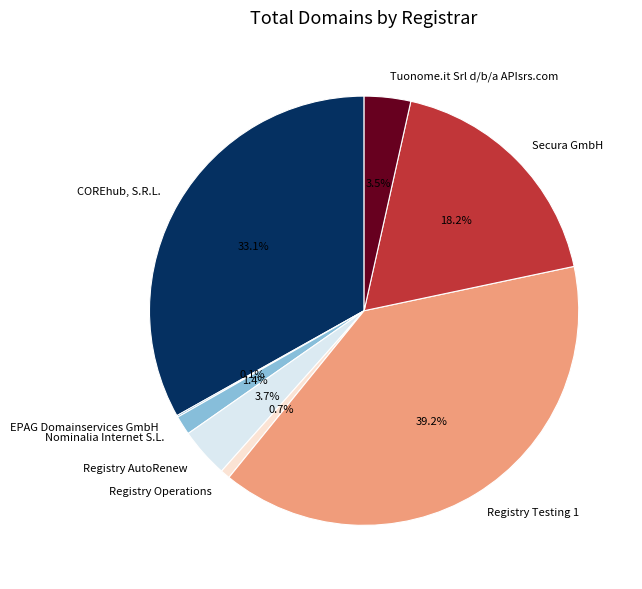

To the nearest percent, what is the average slice percentage?

12%